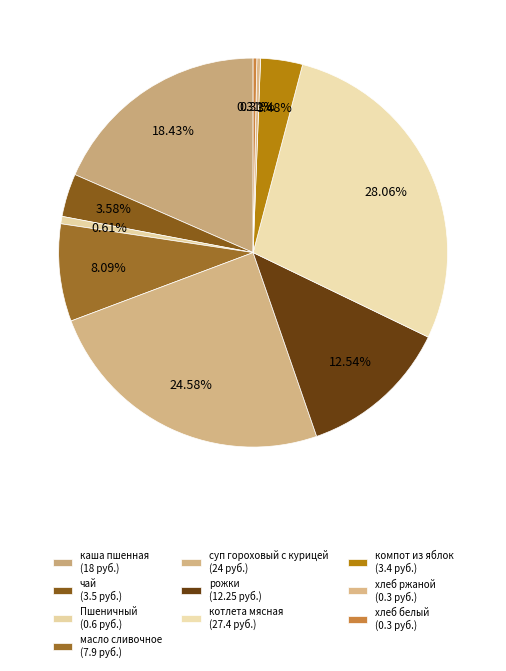

The котлета мясная slice represents 22% of the pie. True or false?

False